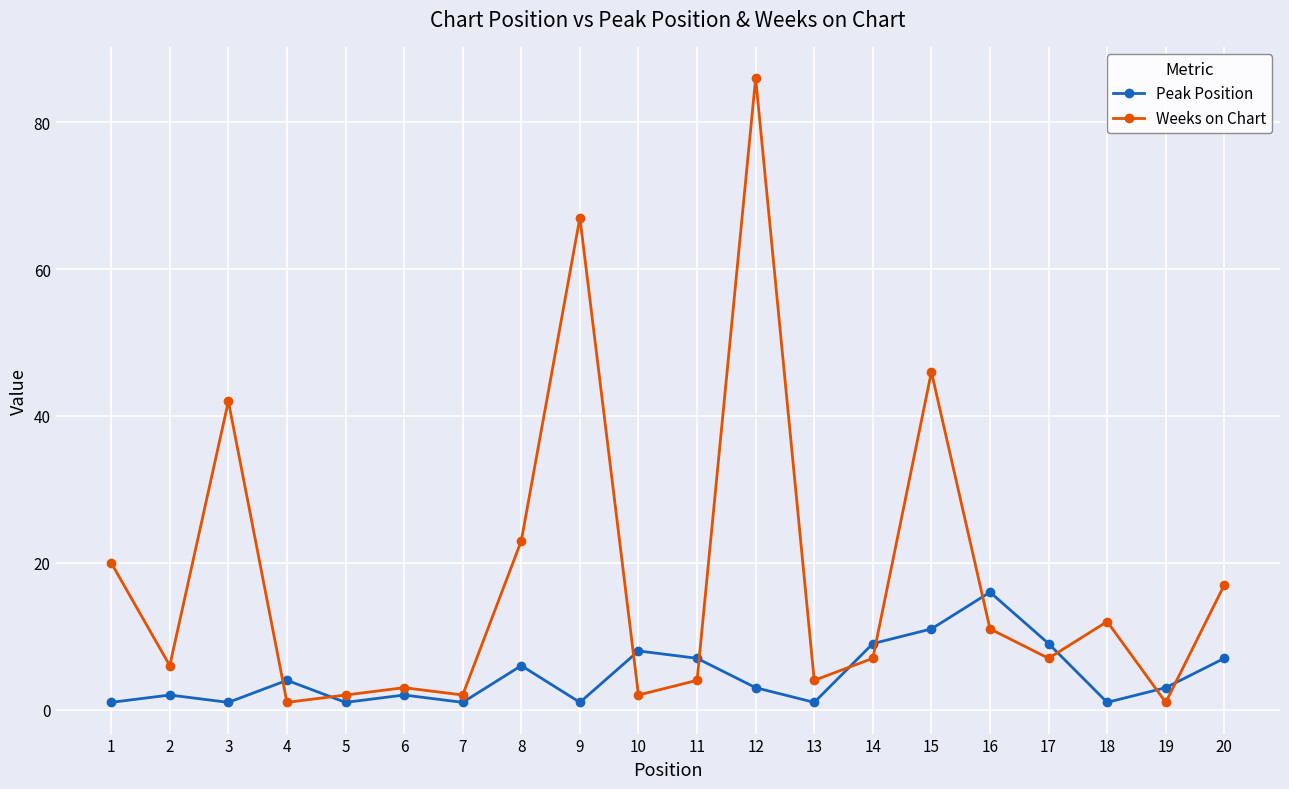

Which series has the largest range (max minus min)?

Weeks on Chart